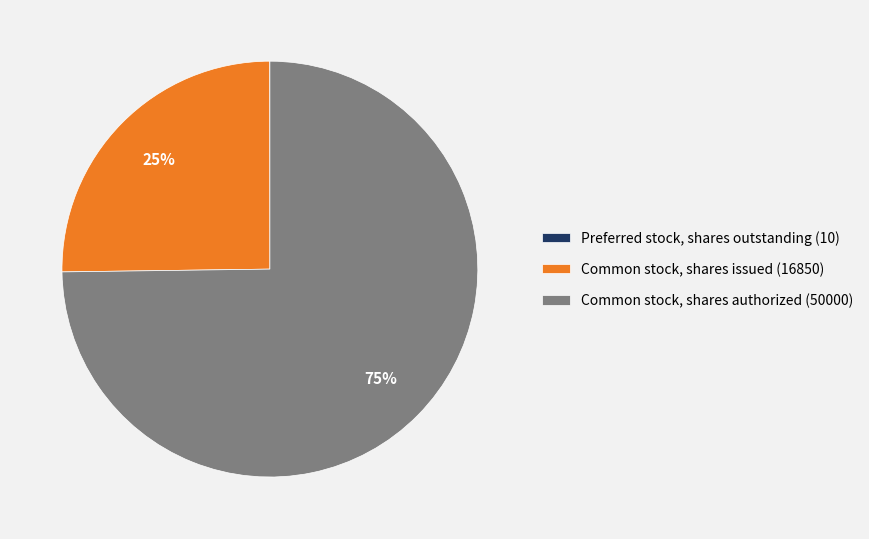

Which has a higher value, Common stock, shares issued (16850) or Common stock, shares authorized (50000)?

Common stock, shares authorized (50000)